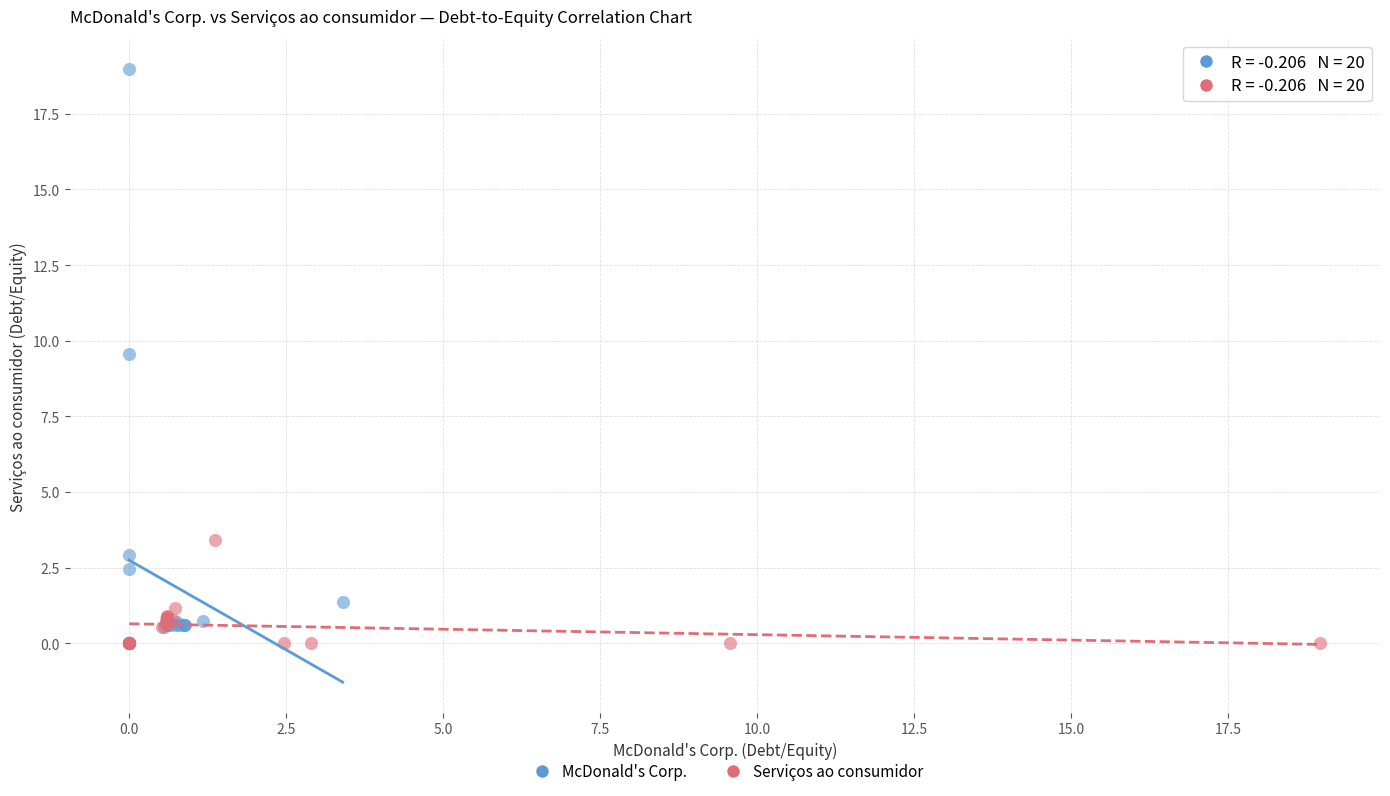

Which series has the largest Y range (max minus min)?

McDonald's Corp.